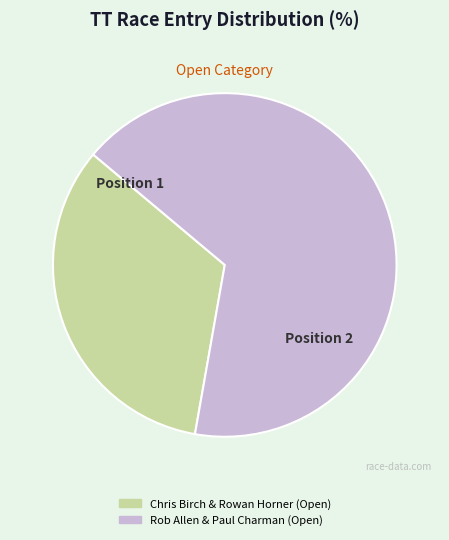

Count the number of slices in the pie.

2